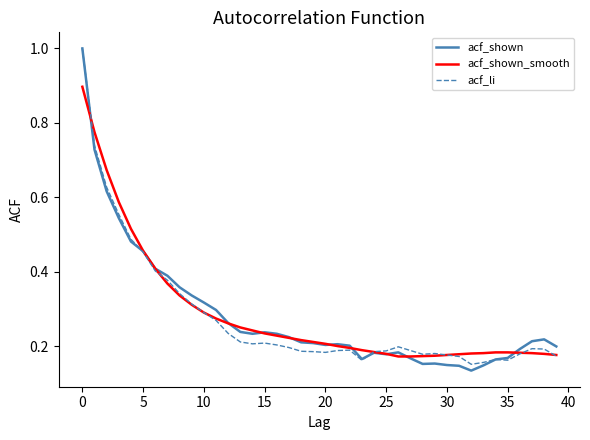

Which series has the widest spread of values?

acf_shown